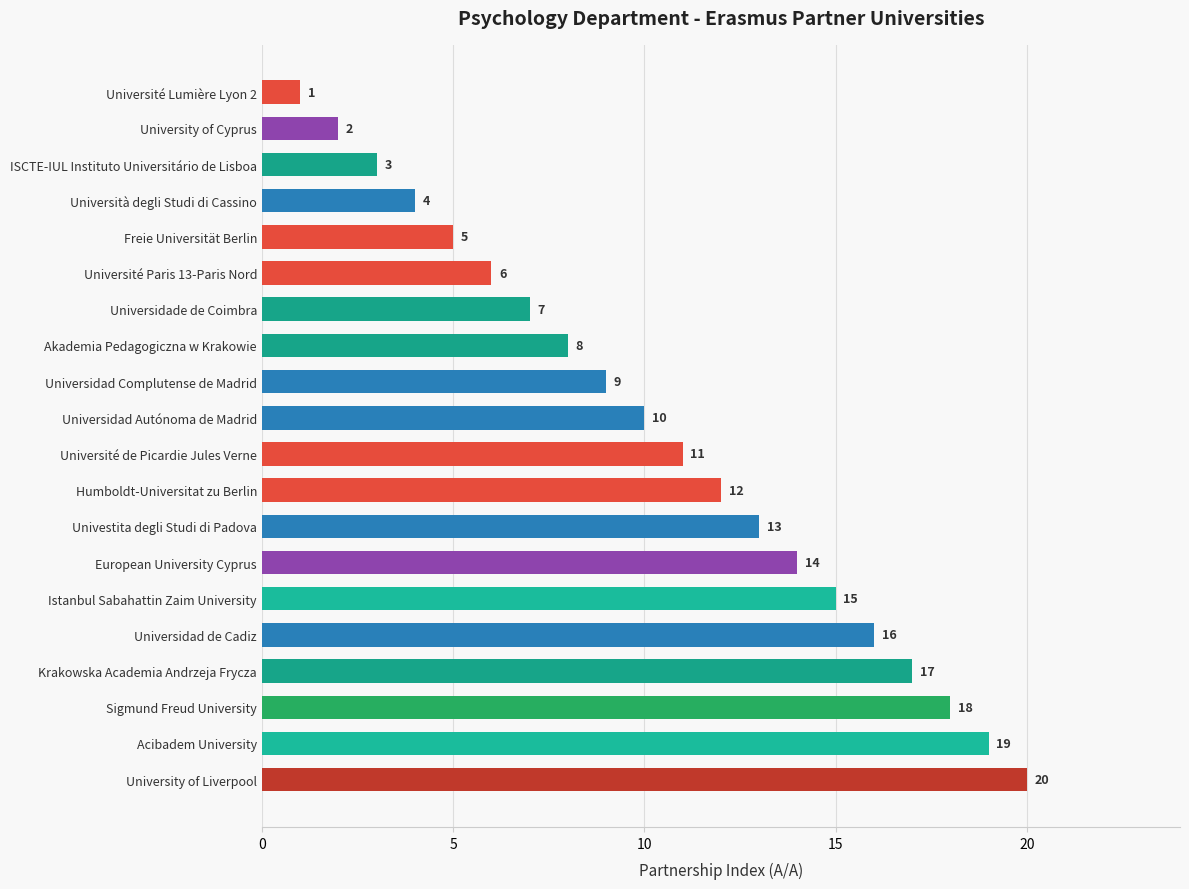

Are the bars grouped side by side (vs. stacked)?

No